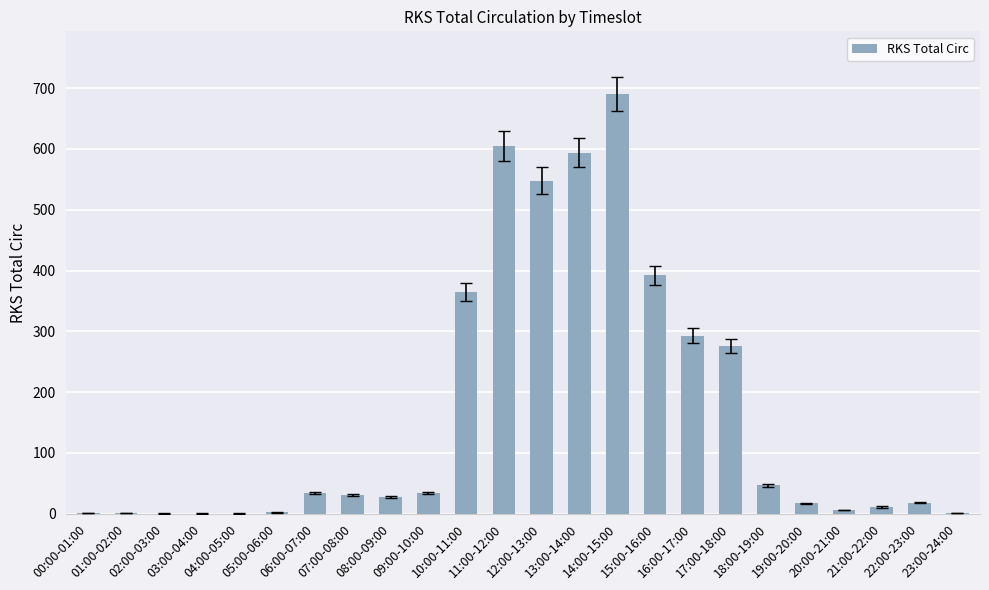

What is the sum of all values?

3991